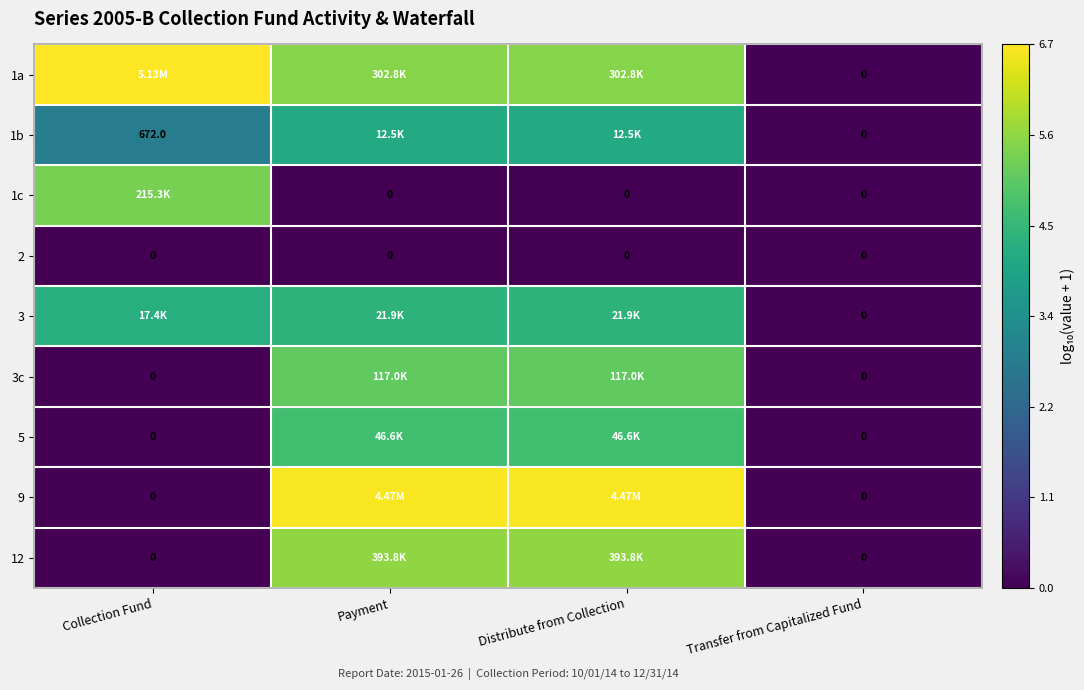

How many values in the 12 series are below 5?

2